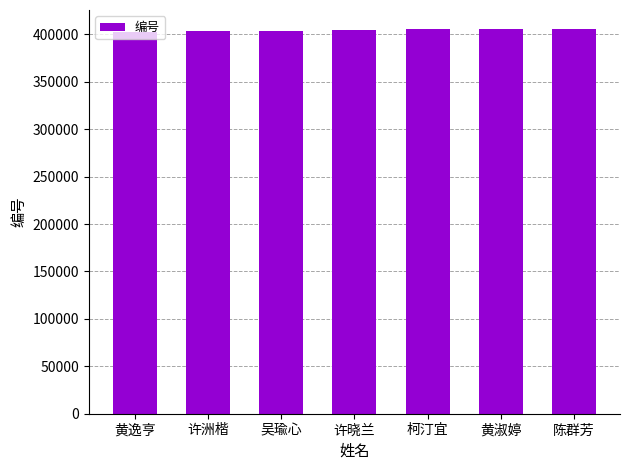

The value at 黄逸亨 is 402867. True or false?

True